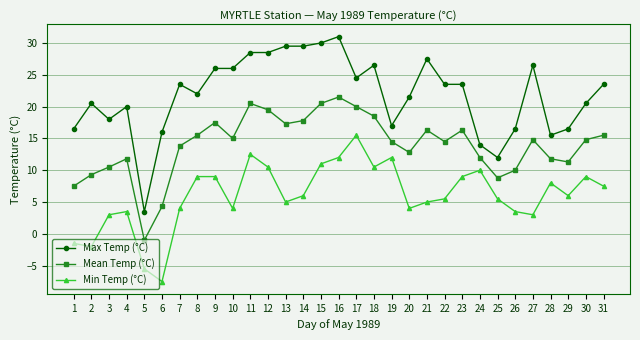

True or false: Min Temp (°C) and Max Temp (°C) intersect in this chart.

False